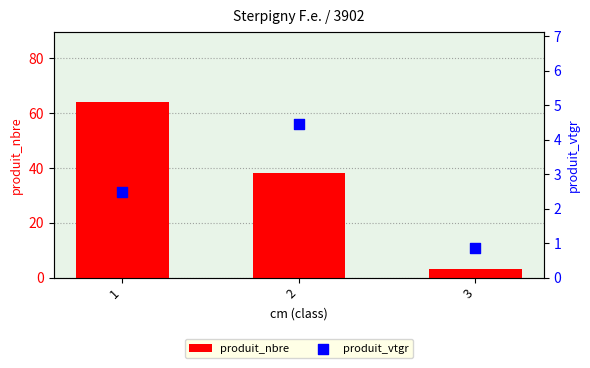

Which series contains the lowest Y value?

produit_vtgr